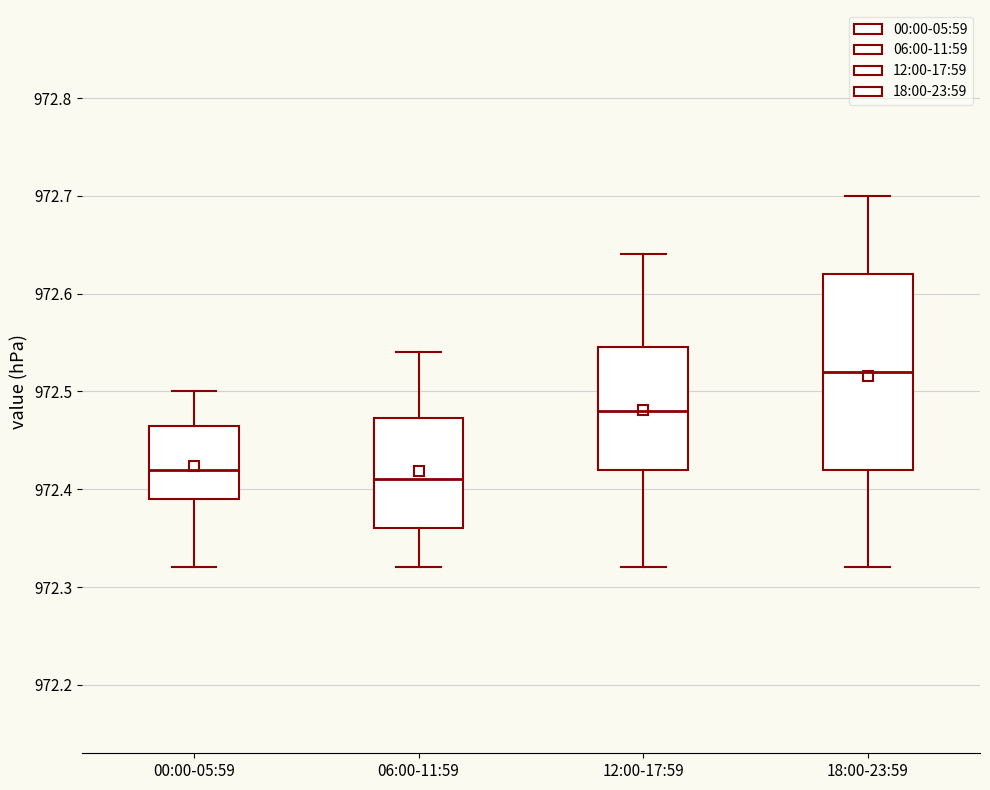

Comparing the boxes themselves (not the whiskers), which one is the tallest?

18:00-23:59